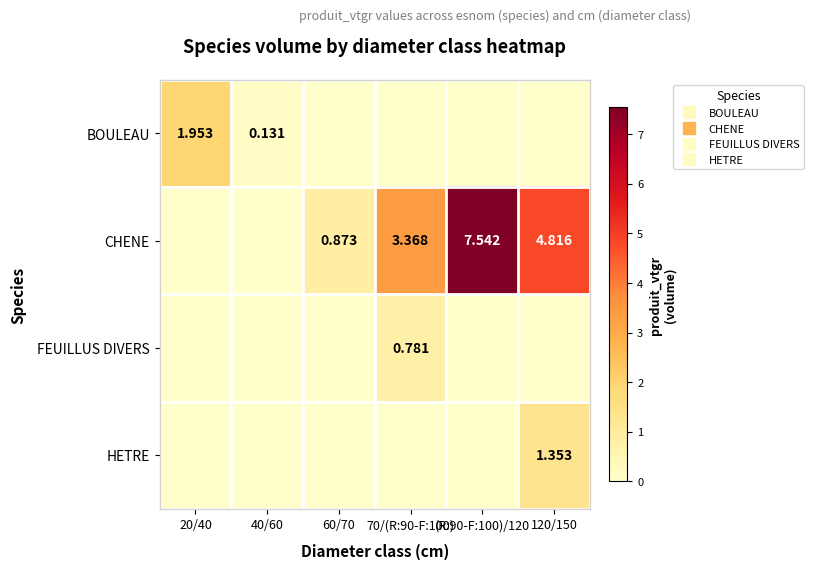

At which category is the sum across all series the highest?

(R:90-F:100)/120